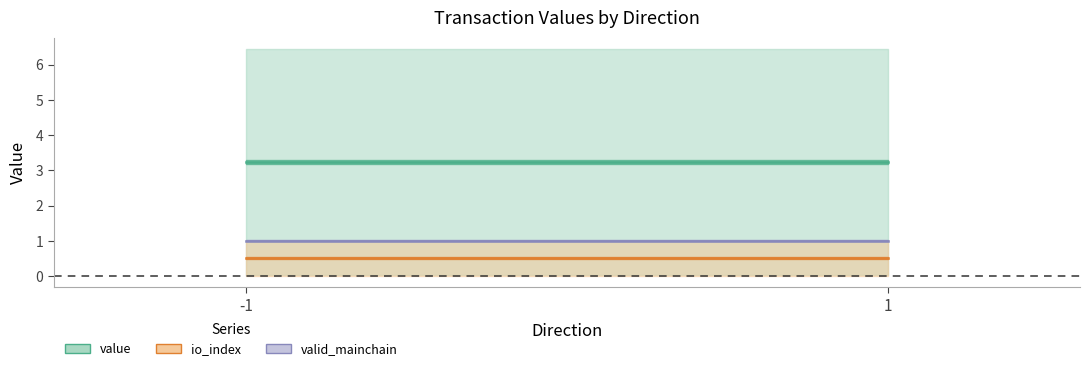

True or false: io_index has a value of 0.4 at 2.

False